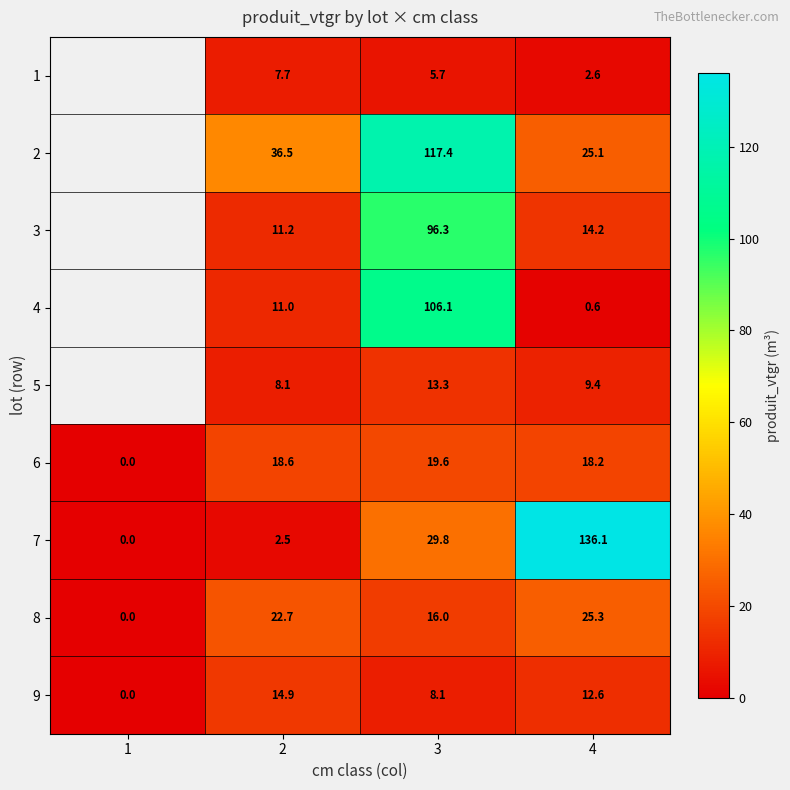

Is it true that 7 equals -82.5 at 1?

False